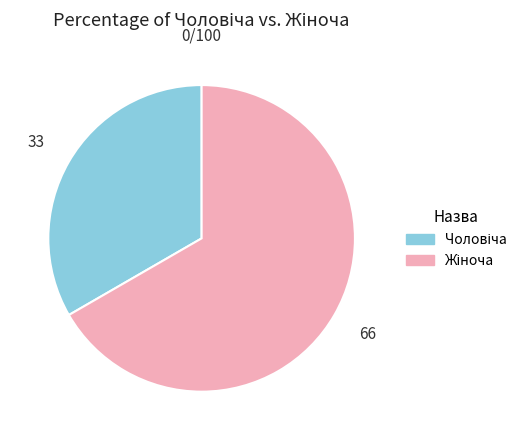

Does any single category account for the majority?

Yes